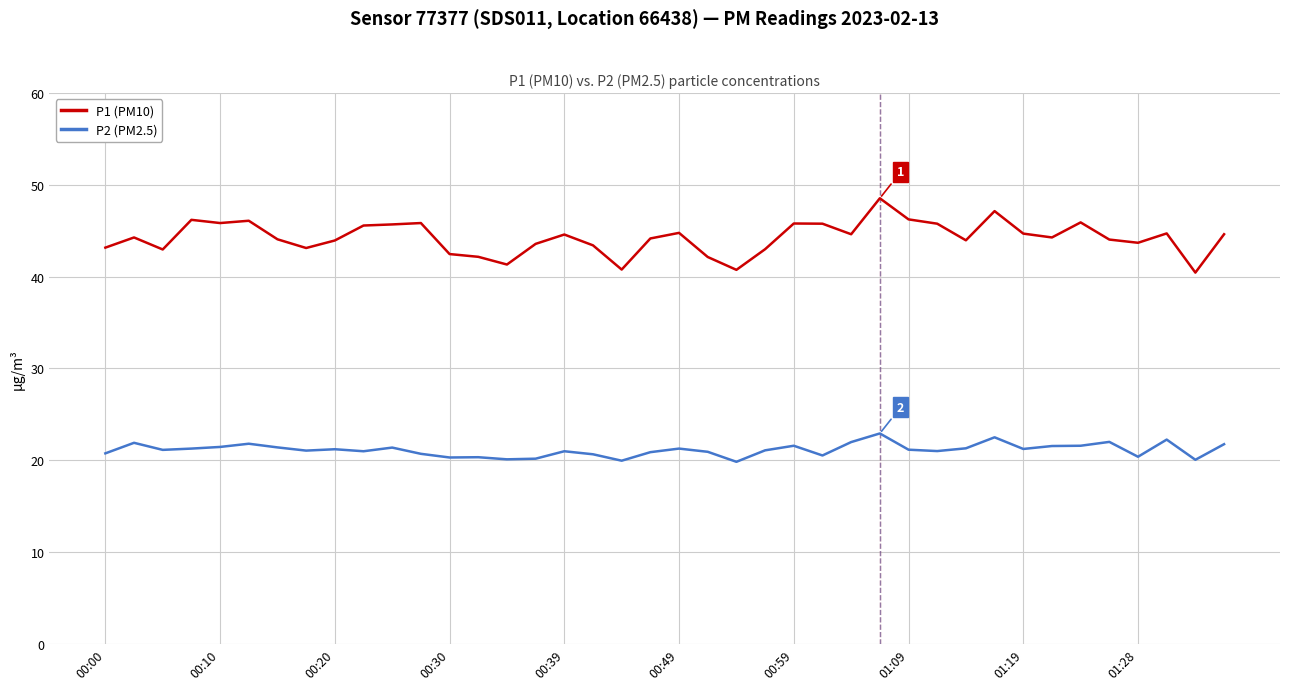

Which series has the largest total across all categories?

P1 (PM10)